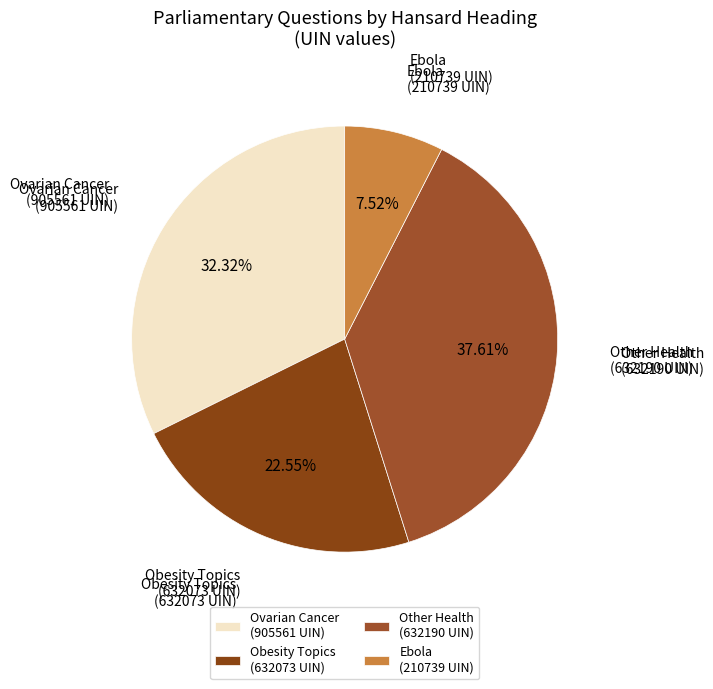

Approximately how many times larger is the value at Other Health (632190 UIN) compared to Ovarian Cancer (905561 UIN)?

1.2